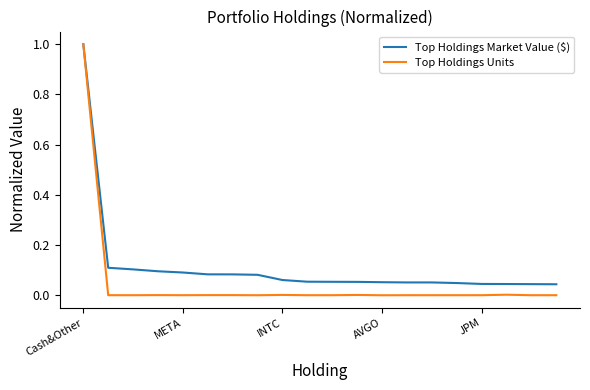

Which series has the largest range (max minus min)?

Top Holdings Units